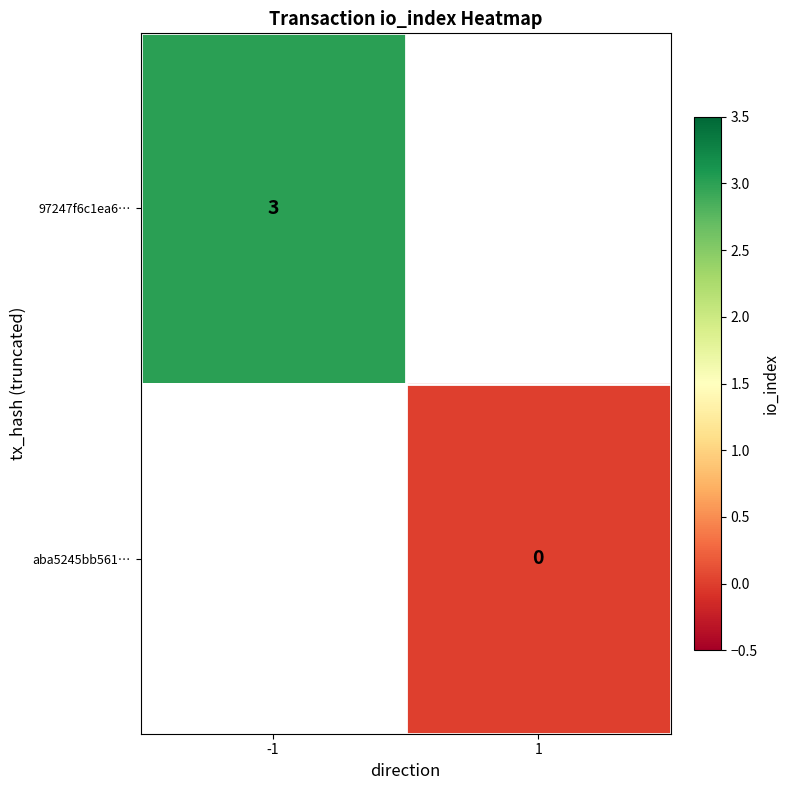

Is the value of 97247f6c1ea6… at -1 greater than the value of aba5245bb561… at 1?

Yes